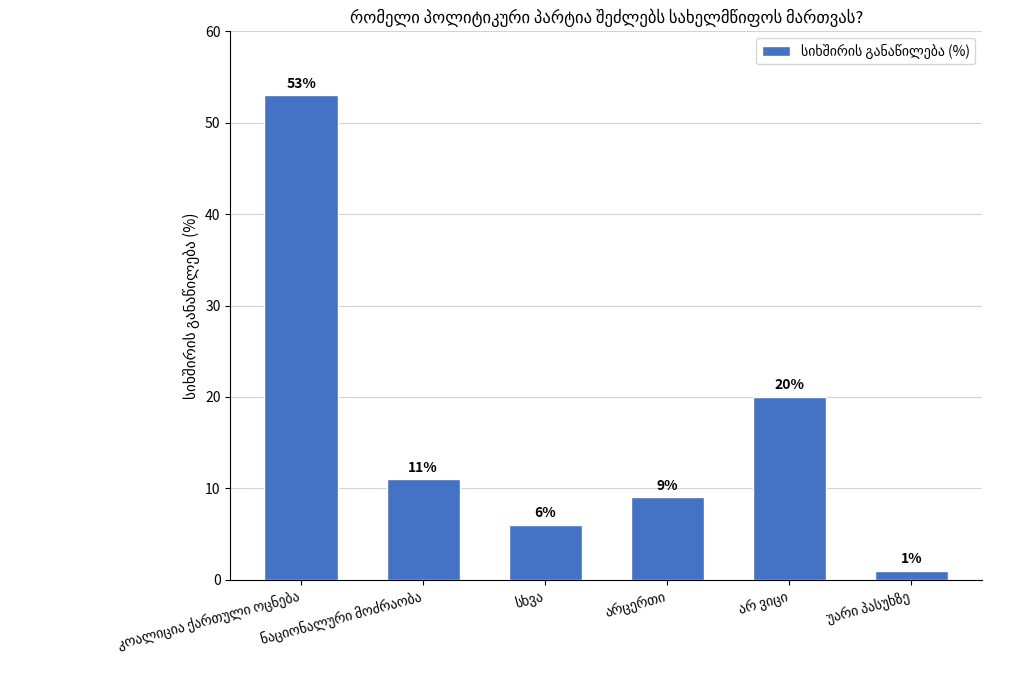

What is the value of the 4th bar from the left?

9